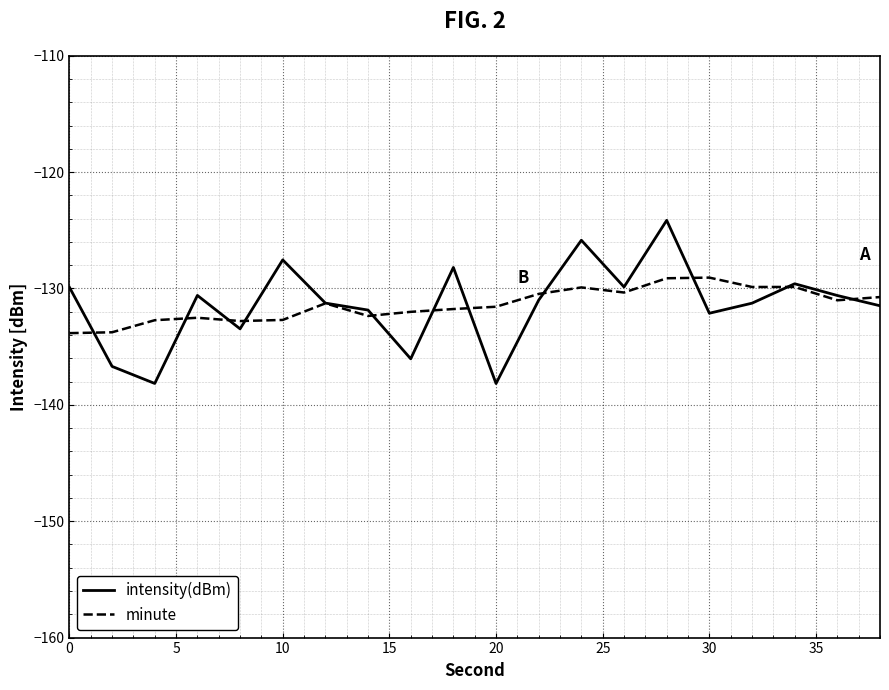

Which series has the widest spread of values?

intensity(dBm)